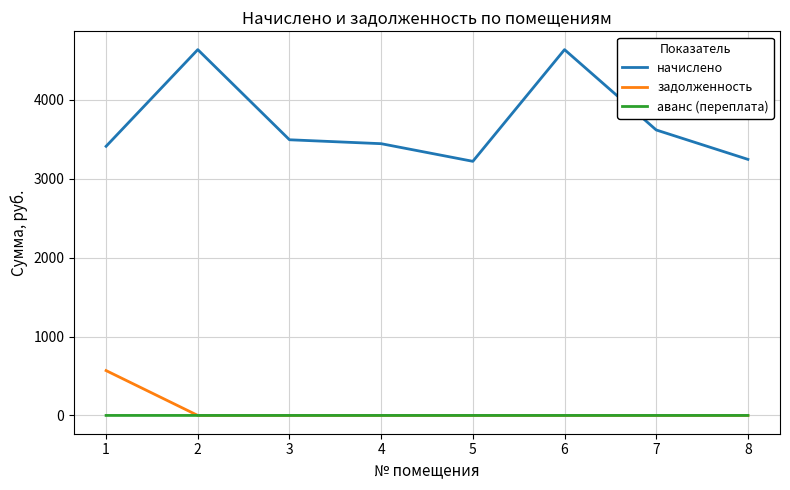

List the series in order of their peak value, lowest first.

аванс (переплата), задолженность, начислено